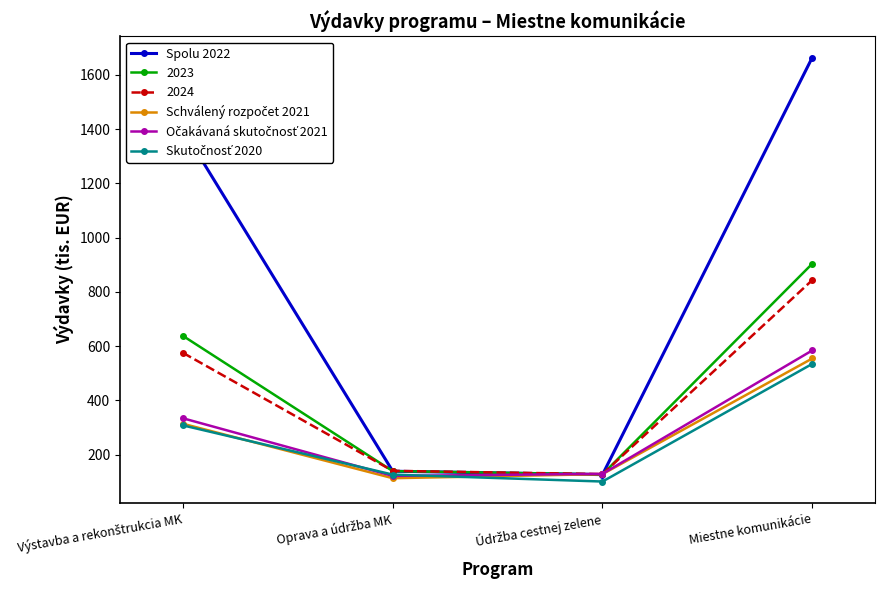

Which series has the largest total across all categories?

Spolu 2022